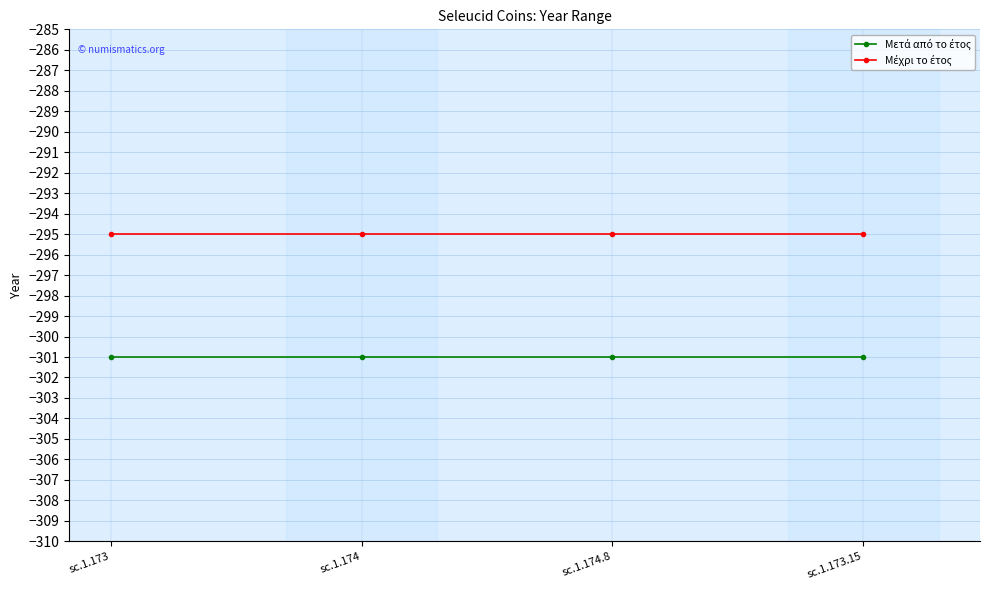

What is the minimum value shown in the chart?

-301